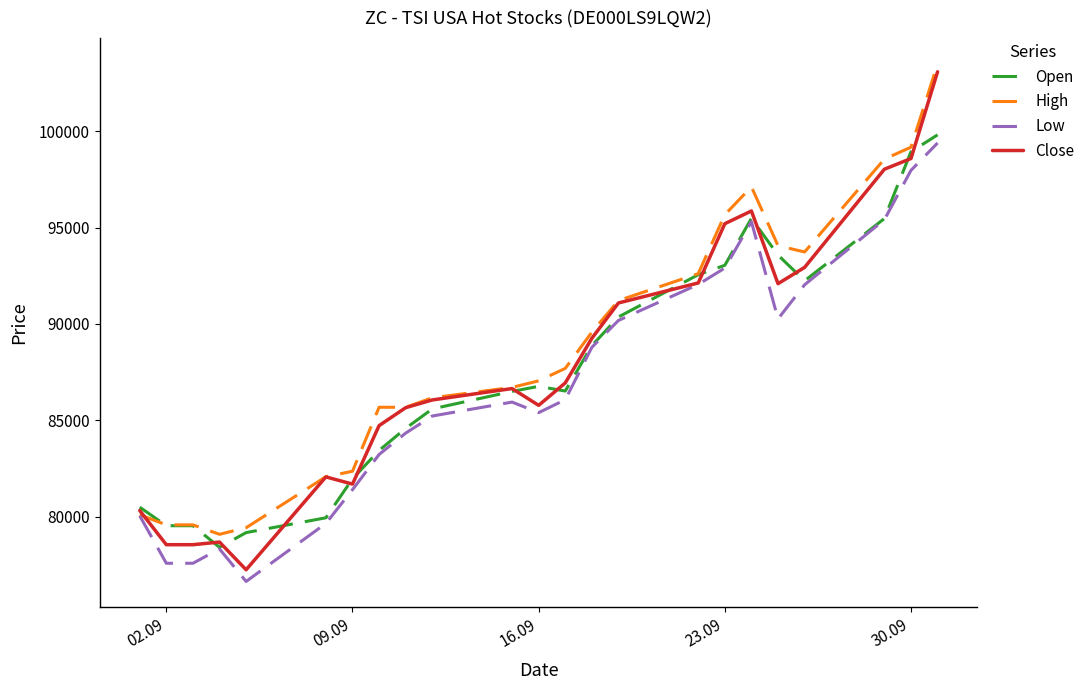

What is the maximum value shown in the chart?

103479